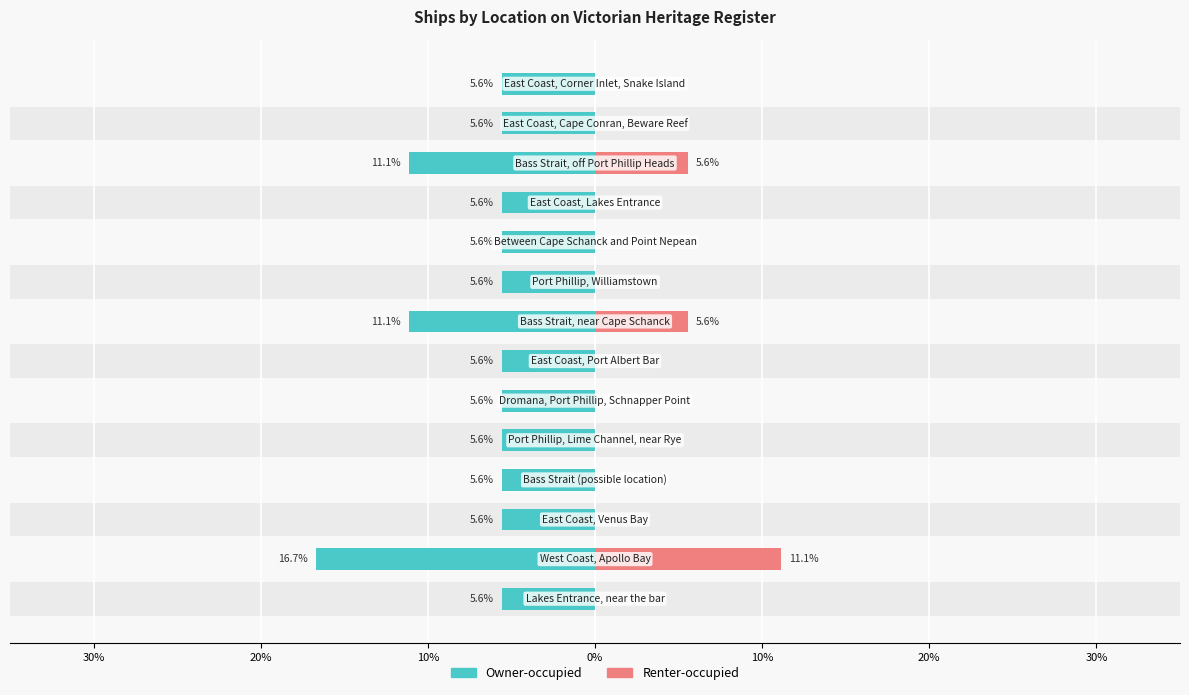

Which series has the widest spread of values?

Renter-occupied